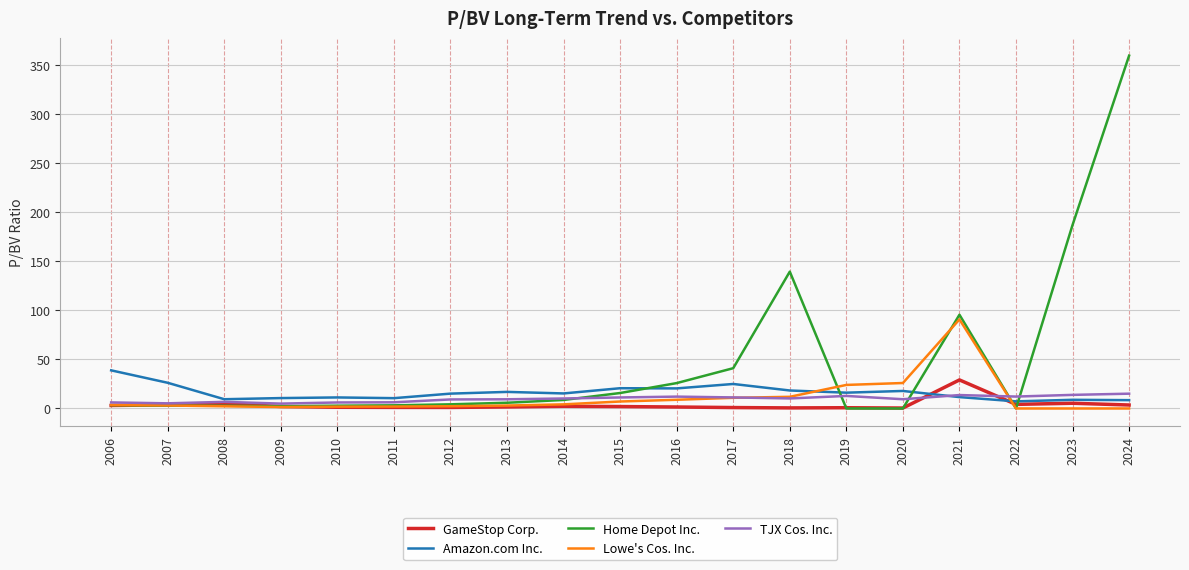

What is the maximum value for TJX Cos. Inc.?

15.1